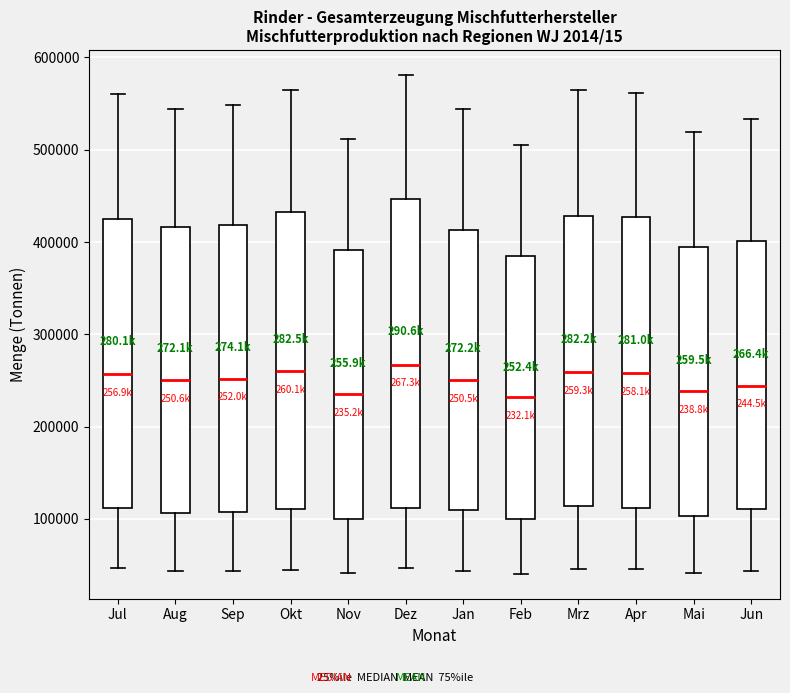

Reading left to right, read every box against the y-axis: the position of its median line, the range the box covers, and the ends of its whiskers. The values are not printed on the chart, so give them approximately, as read against the axis.

Jul: median 260000, box 110000 to 420000, whiskers 50000 to 560000
Aug: median 250000, box 110000 to 420000, whiskers 40000 to 540000
Sep: median 250000, box 110000 to 420000, whiskers 40000 to 550000
Okt: median 260000, box 110000 to 430000, whiskers 40000 to 570000
Nov: median 240000, box 100000 to 390000, whiskers 40000 to 510000
Dez: median 270000, box 110000 to 450000, whiskers 50000 to 580000
Jan: median 250000, box 110000 to 410000, whiskers 40000 to 540000
Feb: median 230000, box 100000 to 390000, whiskers 40000 to 500000
Mrz: median 260000, box 110000 to 430000, whiskers 50000 to 560000
Apr: median 260000, box 110000 to 430000, whiskers 50000 to 560000
Mai: median 240000, box 100000 to 390000, whiskers 40000 to 520000
Jun: median 240000, box 110000 to 400000, whiskers 40000 to 530000